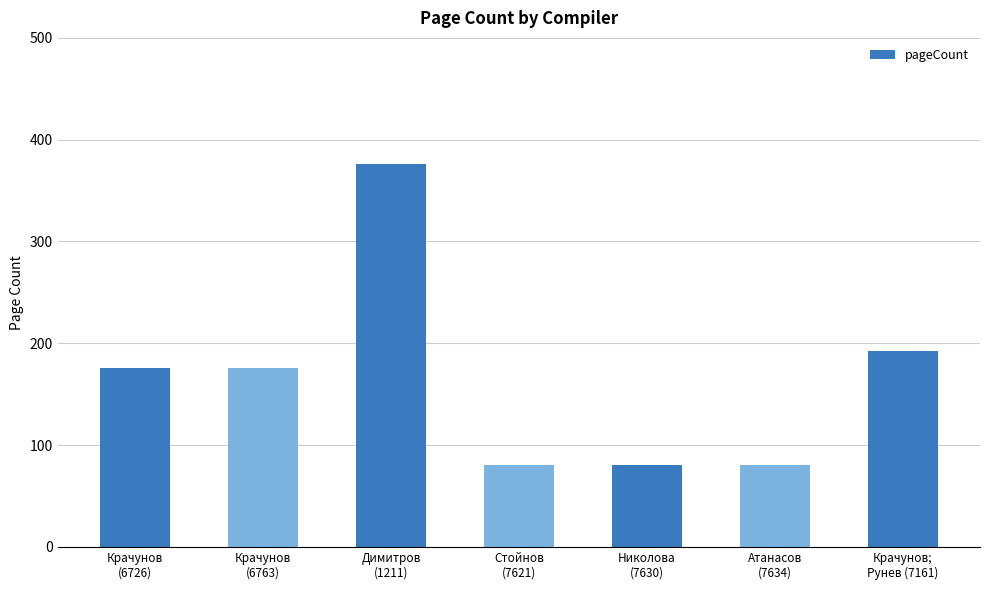

How many distinct data groups are displayed?

1